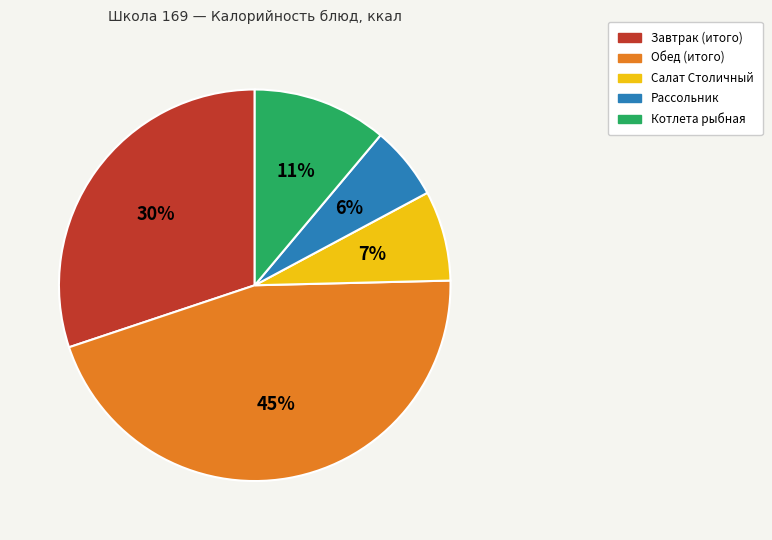

The Котлета рыбная slice represents 22% of the pie. True or false?

False